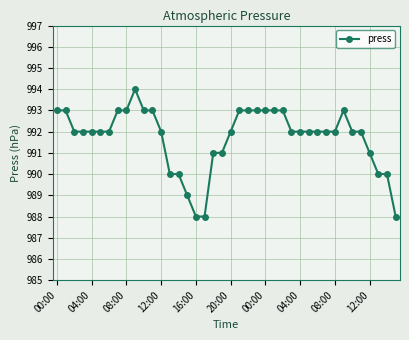

What is the smallest value displayed?

988